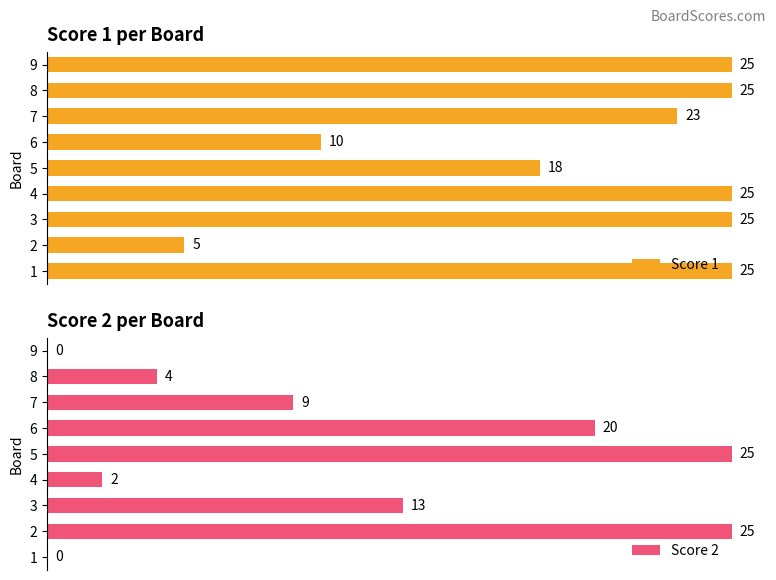

What is the lowest value of the Score 1 series?

5